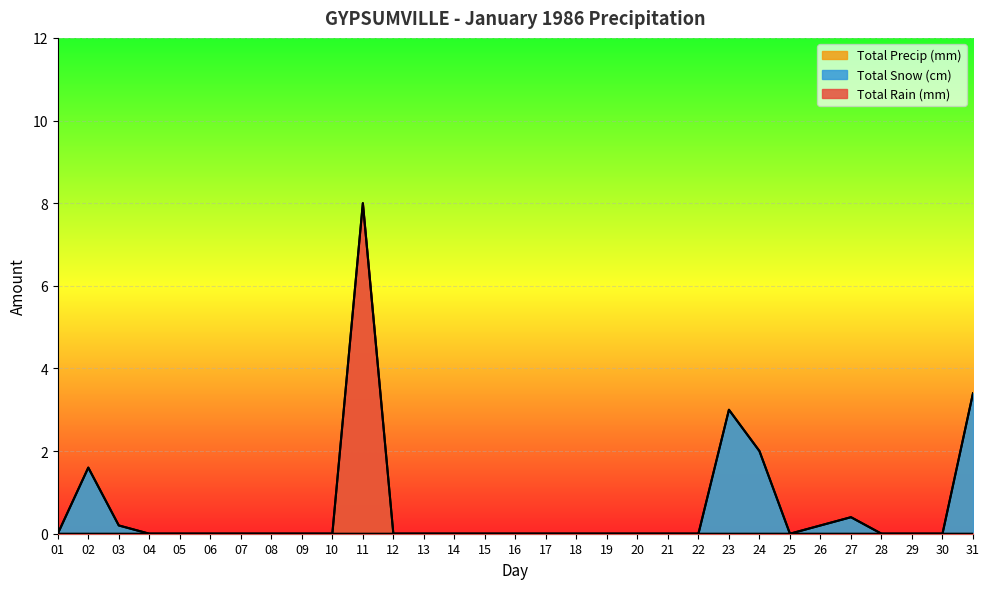

The value of Total Snow (cm) at 07 is 1.1. True or false?

False